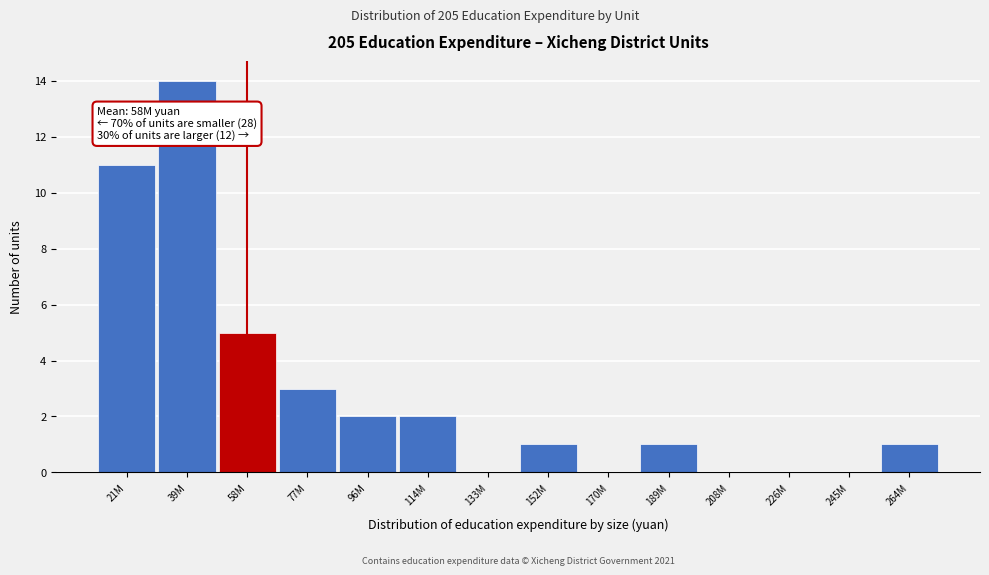

Reading left to right, what are all the values shown in this chart?

21M=11	39M=14	58M=5	77M=3	96M=2	114M=2	133M=0	152M=1	170M=0	189M=1	208M=0	226M=0	245M=0	264M=1